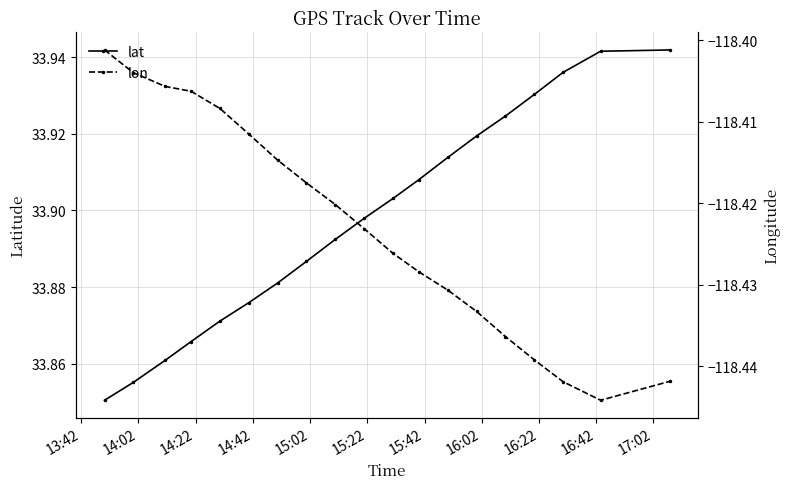

What are all the series names shown in the legend?

lat, lon